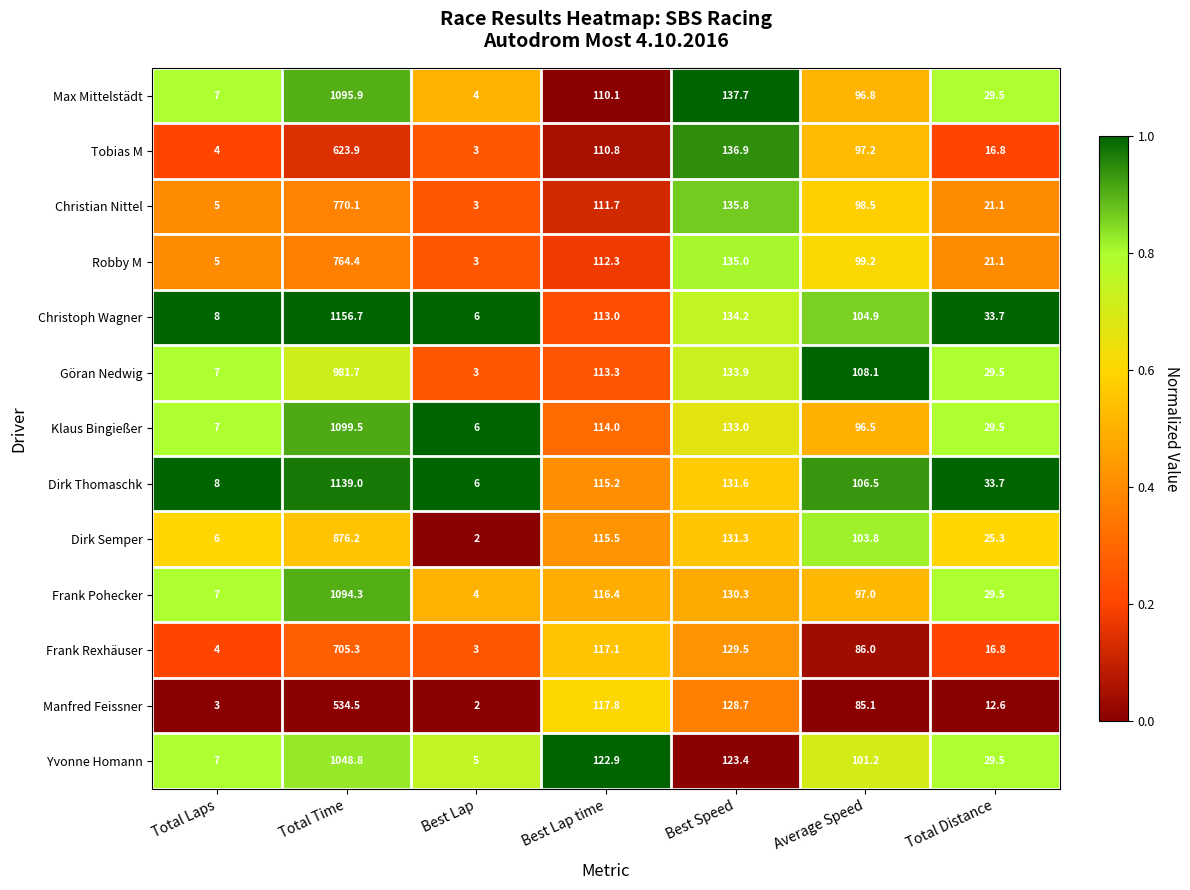

At which category is the sum across all series the highest?

Total Time